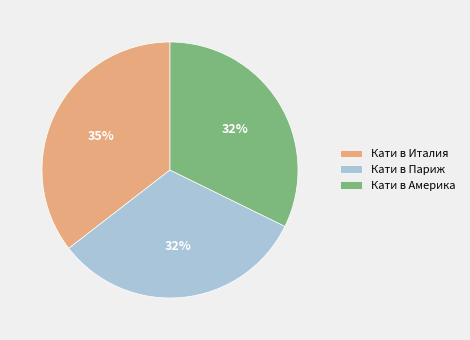

Between Кати в Париж and Кати в Италия, which is larger?

Кати в Италия